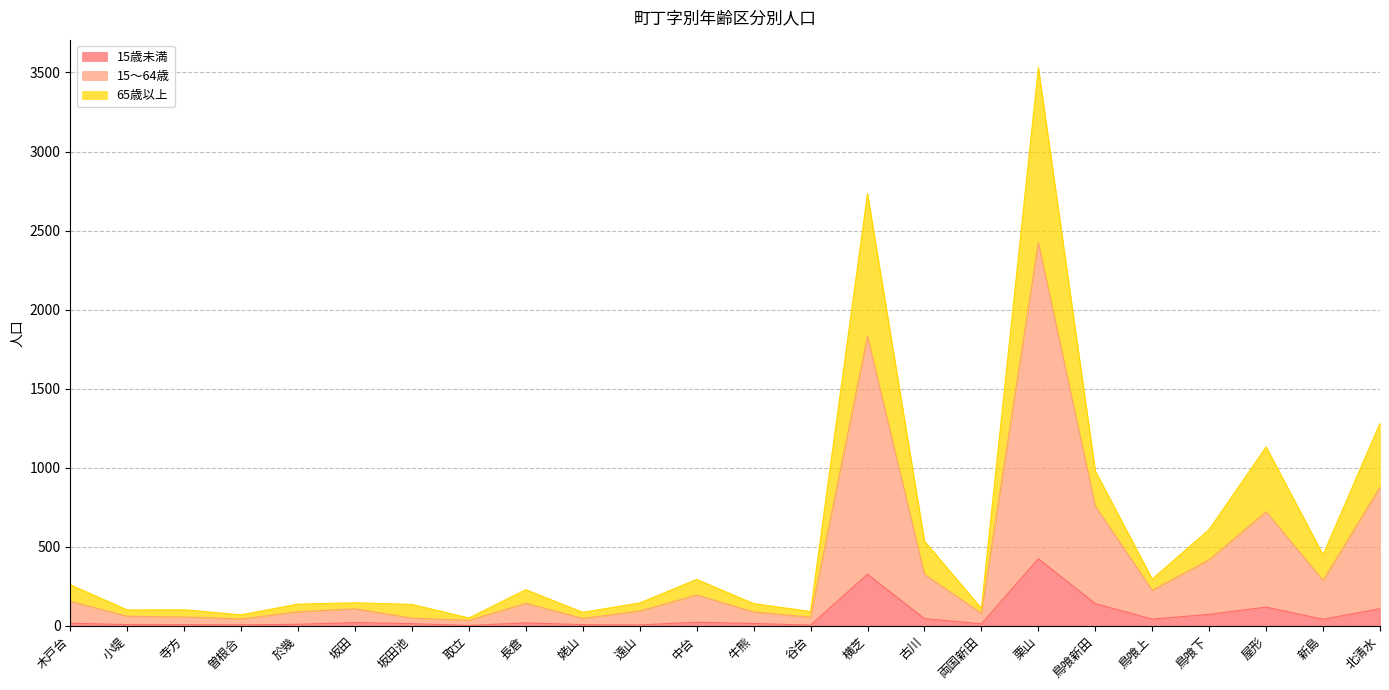

True or false: 65歳以上 and 15歳未満 cross at least once.

False